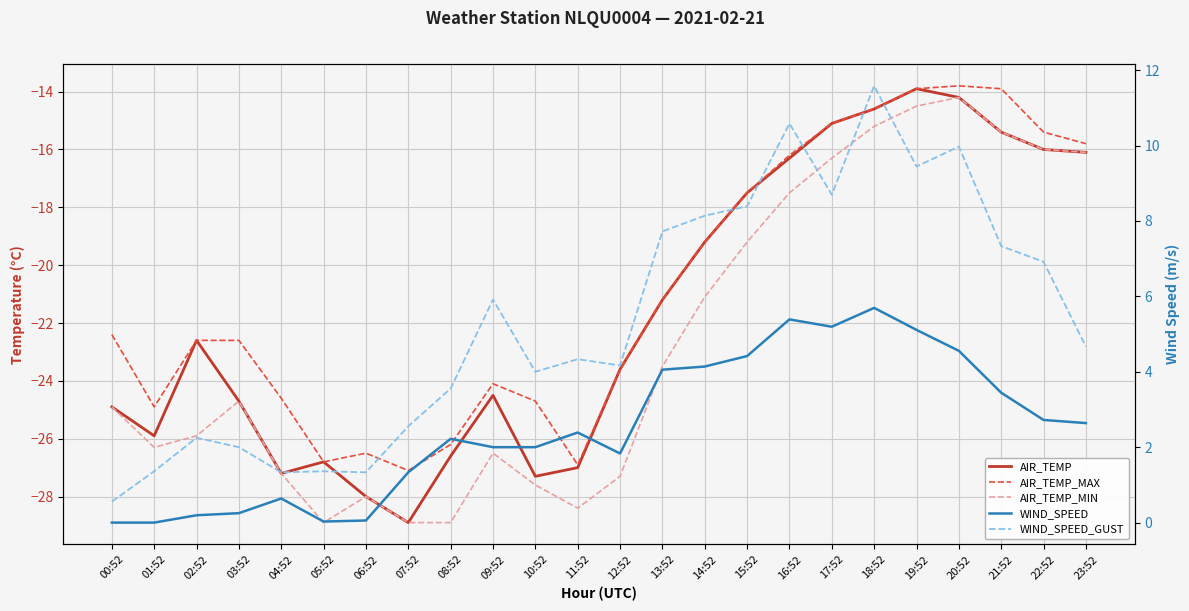

What is the highest value of the AIR_TEMP series?

-13.9